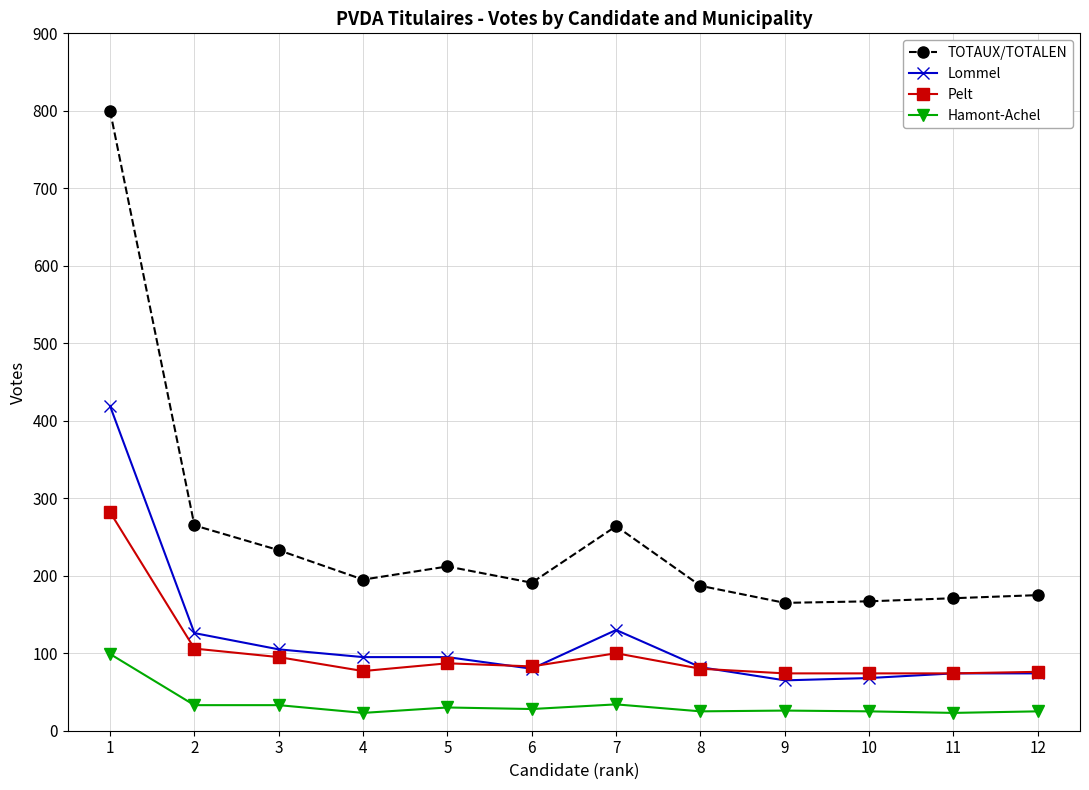

Which series has the largest total across all categories?

TOTAUX/TOTALEN